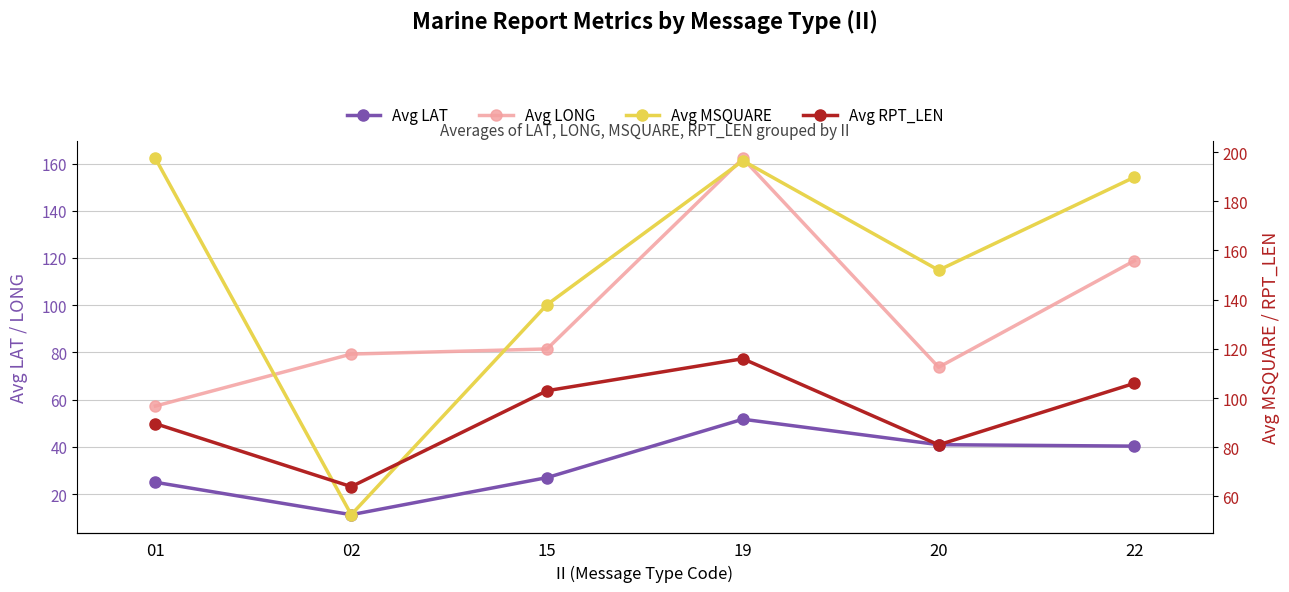

Between 01 and 19, which is larger?

19